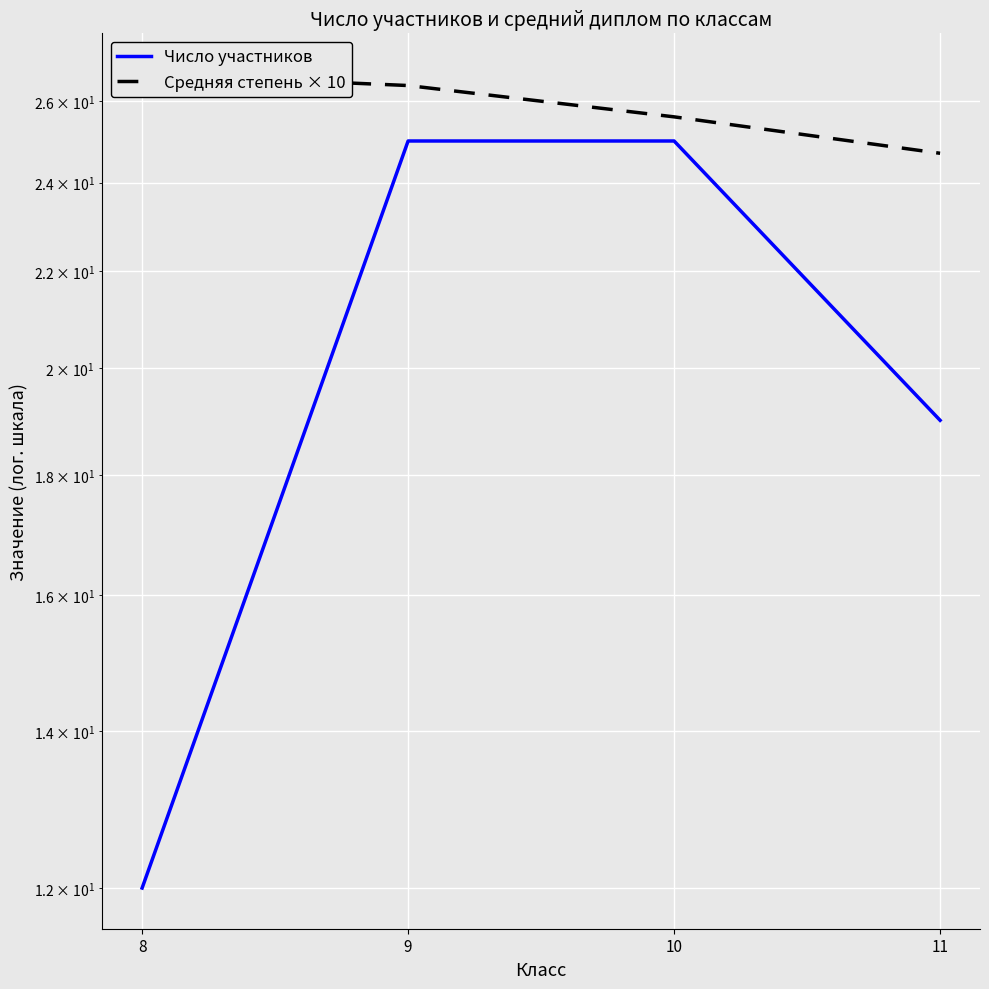

Is the value of Средняя степень × 10 at 8 greater than the value of Число участников at 11?

Yes